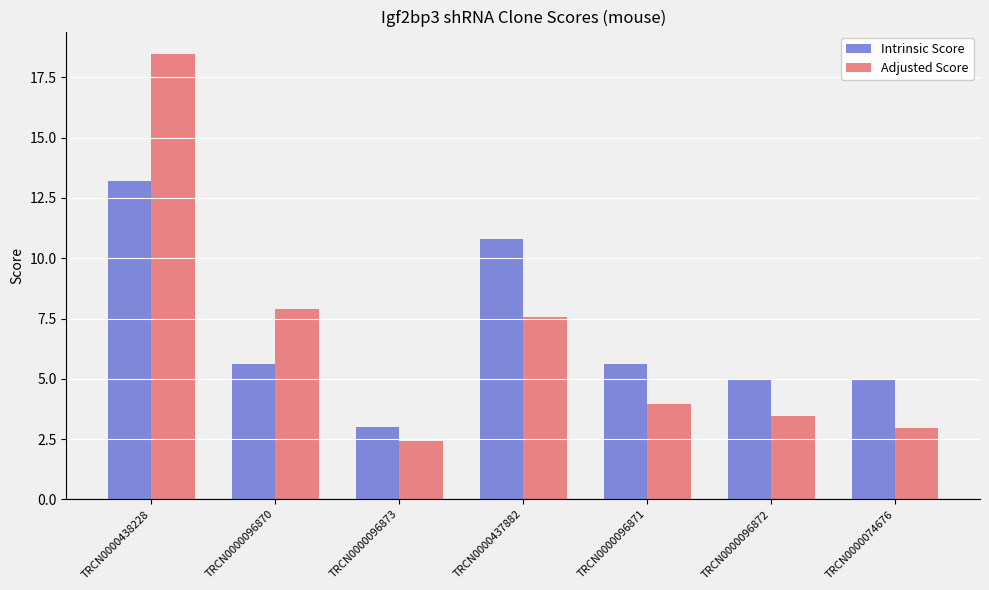

What is the sum of the Intrinsic Score values at TRCN0000096871 and TRCN0000074676?

10.6